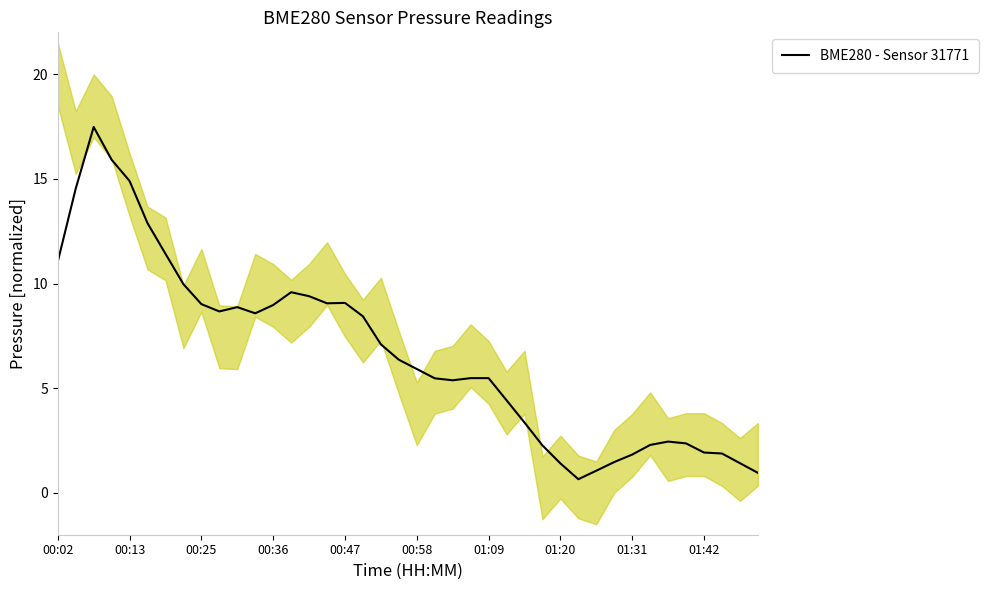

How many data points are above 6?

20